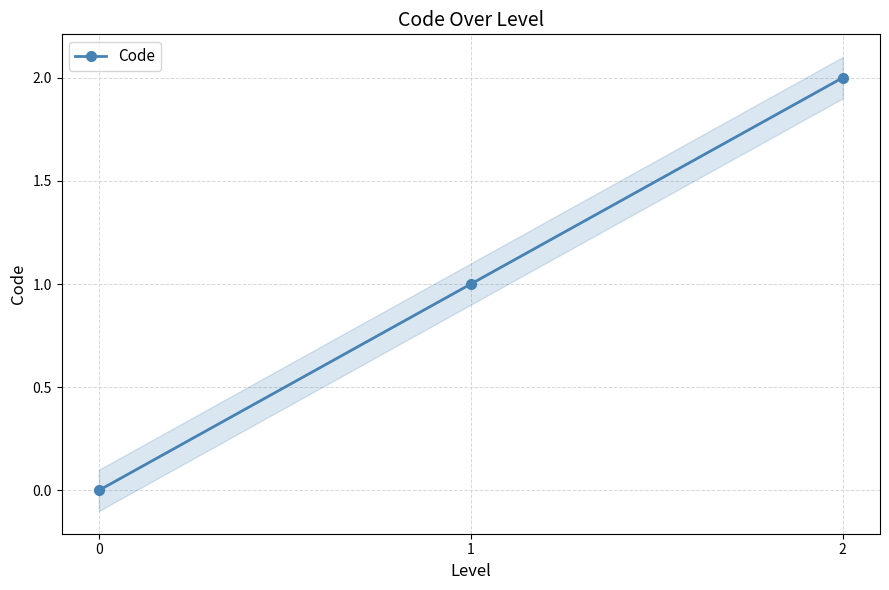

Is this an area chart (filled region under the line)?

No